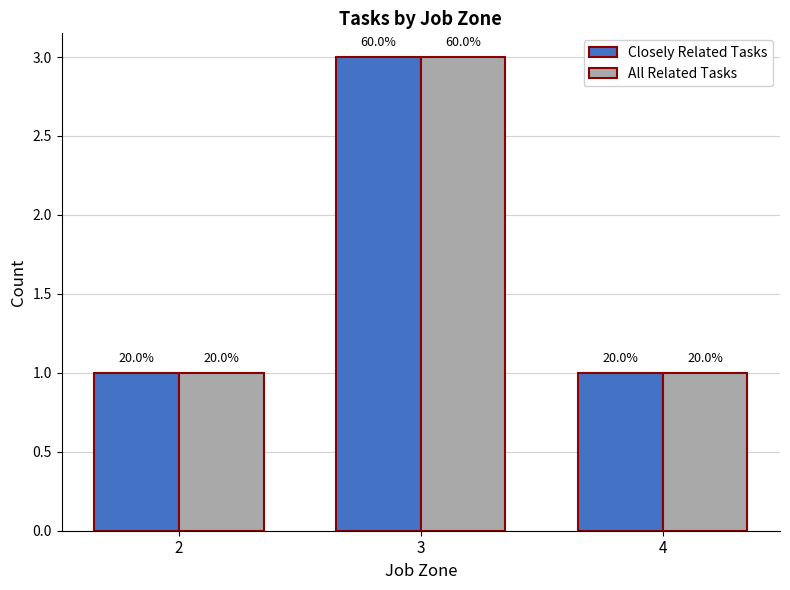

Reading left to right, what are all the values shown in this chart?

Closely Related Tasks: 2=1	3=3	4=1
All Related Tasks: 2=1	3=3	4=1